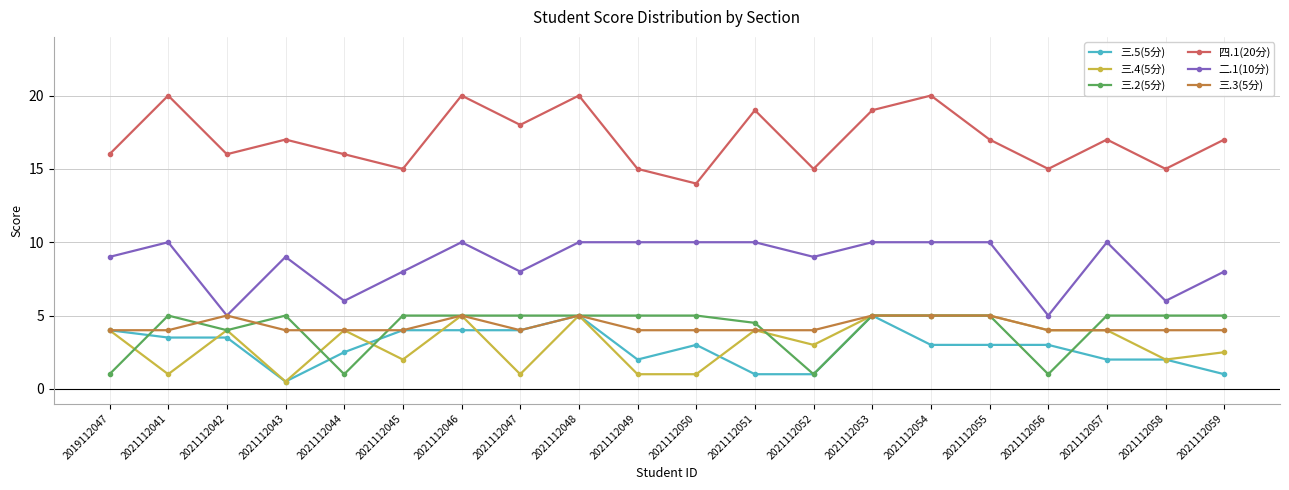

Rank the series at 2021112049 from lowest to highest value.

三.4(5分), 三.5(5分), 三.3(5分), 三.2(5分), 二.1(10分), 四.1(20分)